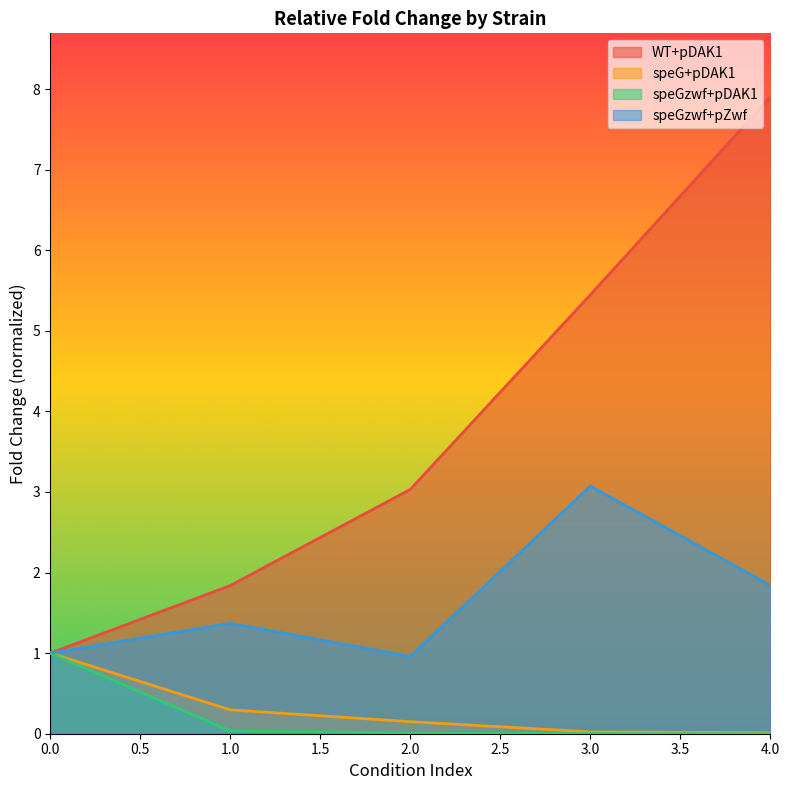

What is the difference between the maximum and minimum values in the speG+pDAK1 series?

1.0